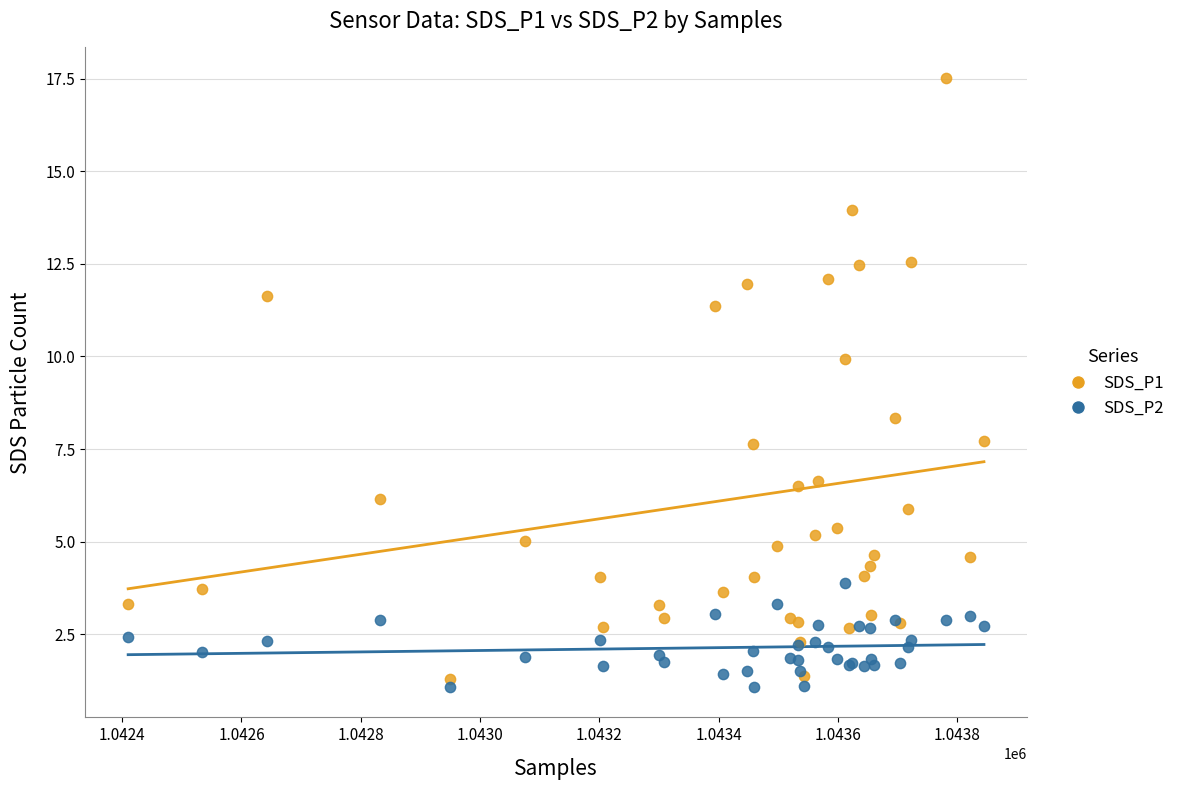

Which series reaches the minimum Y coordinate?

SDS_P2